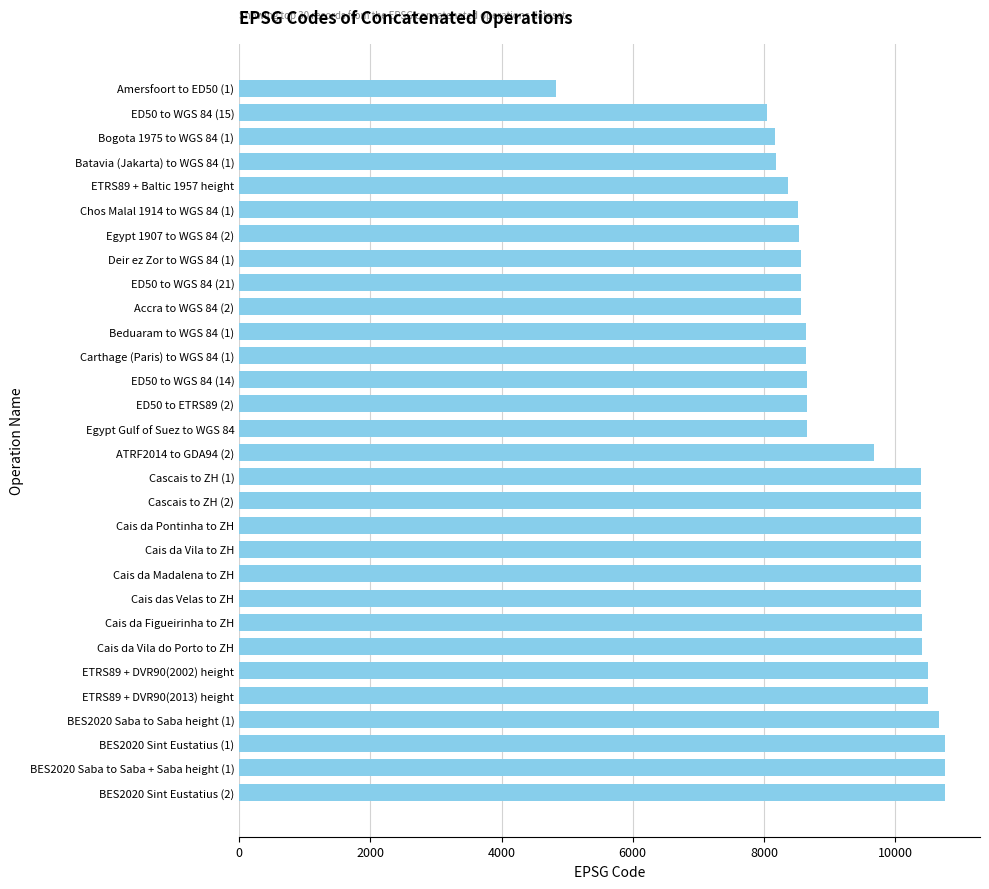

Is it true that the value at Accra to WGS 84 (2) is 11989?

False